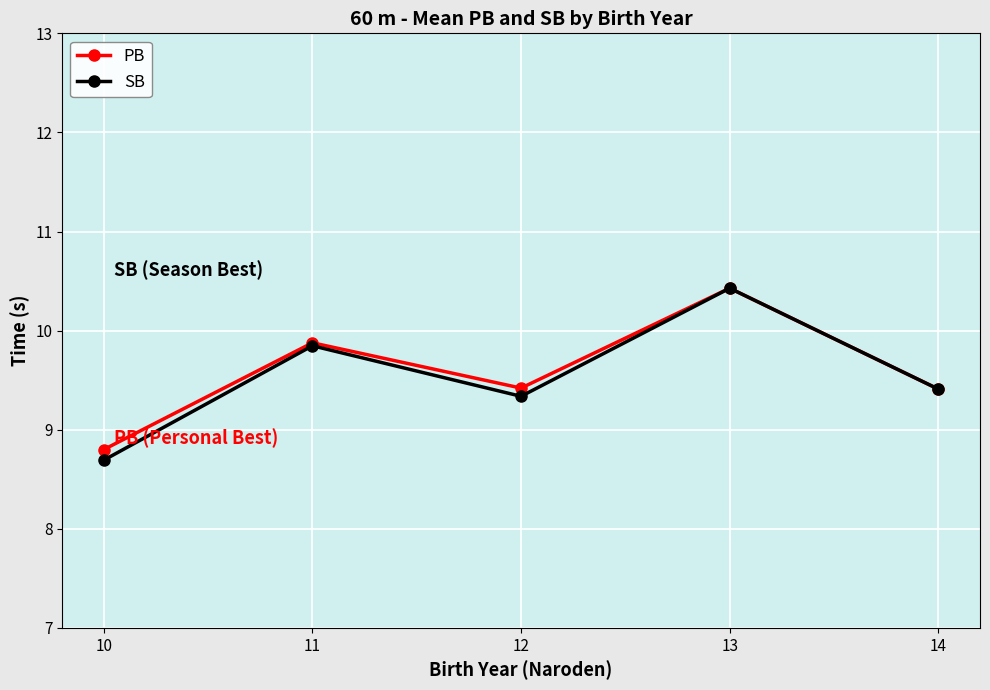

What is the value of the PB point at the 4th from the left?

10.4